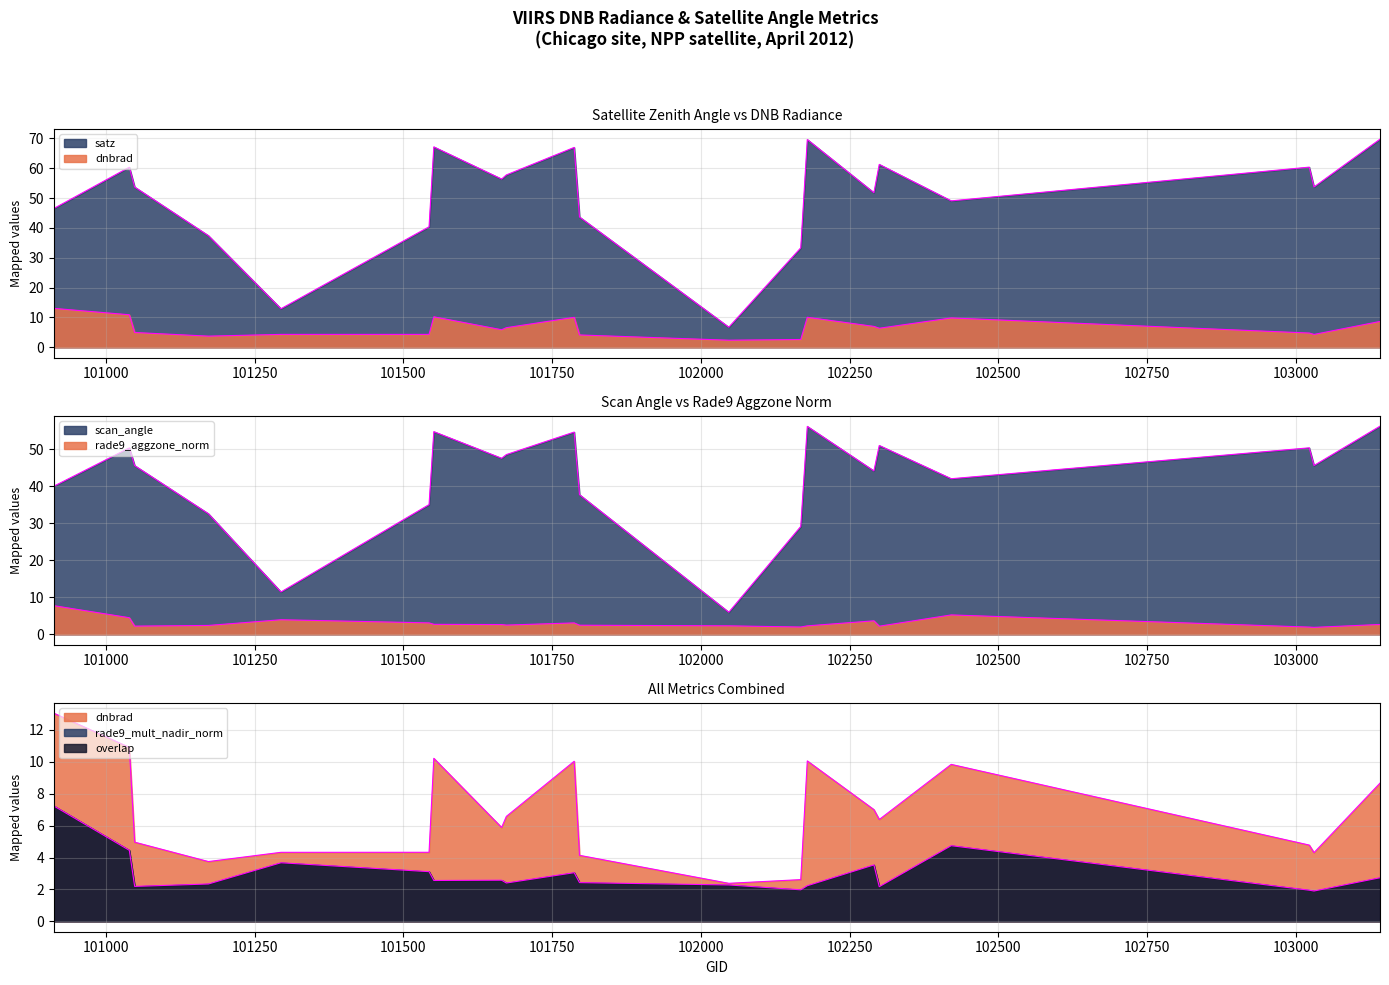

At which label does scan_angle reach its minimum?

102047